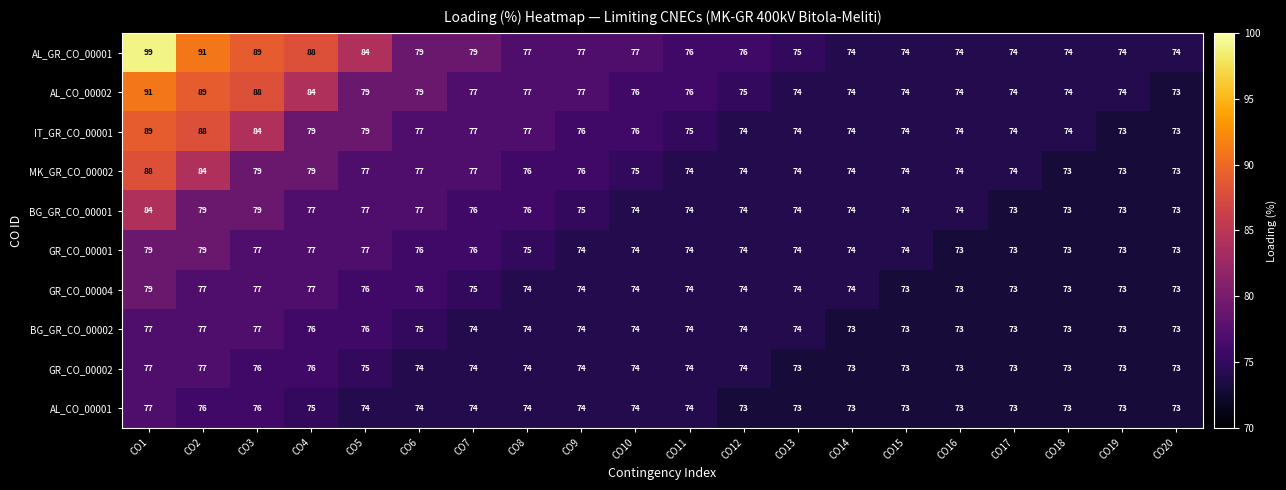

At which label does BG_GR_CO_00002 first exceed 74?

CO1